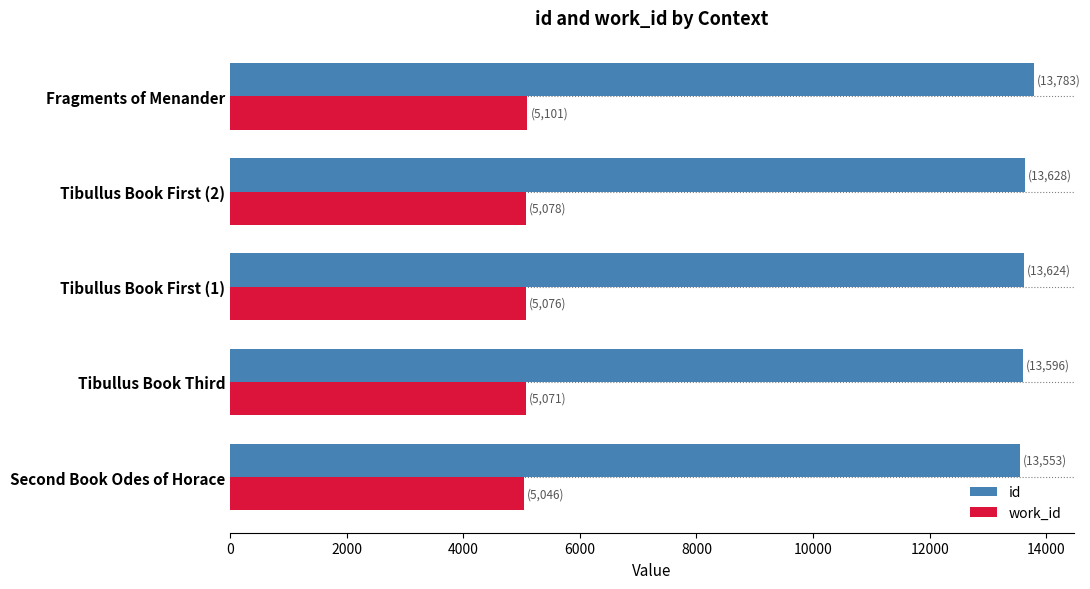

Which category has the highest value in the id series?

Fragments of Menander